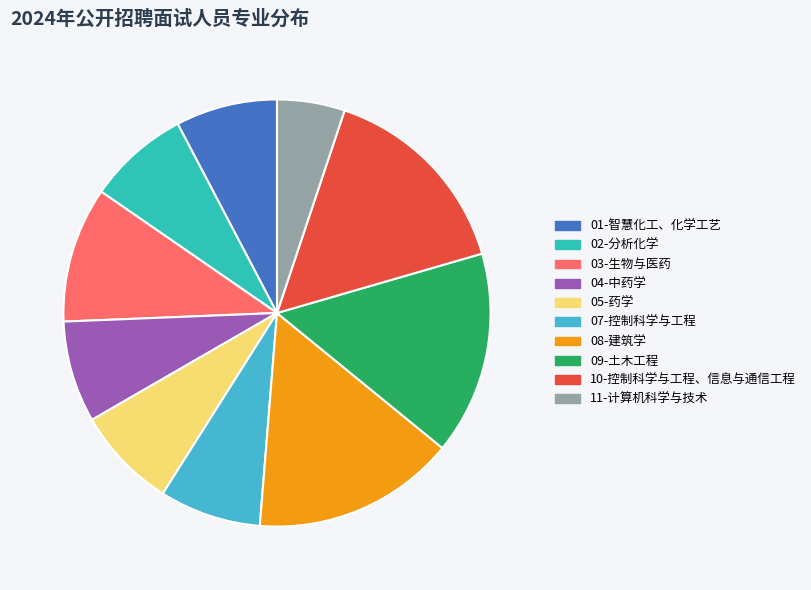

What is the largest slice in the pie chart?

08-建筑学